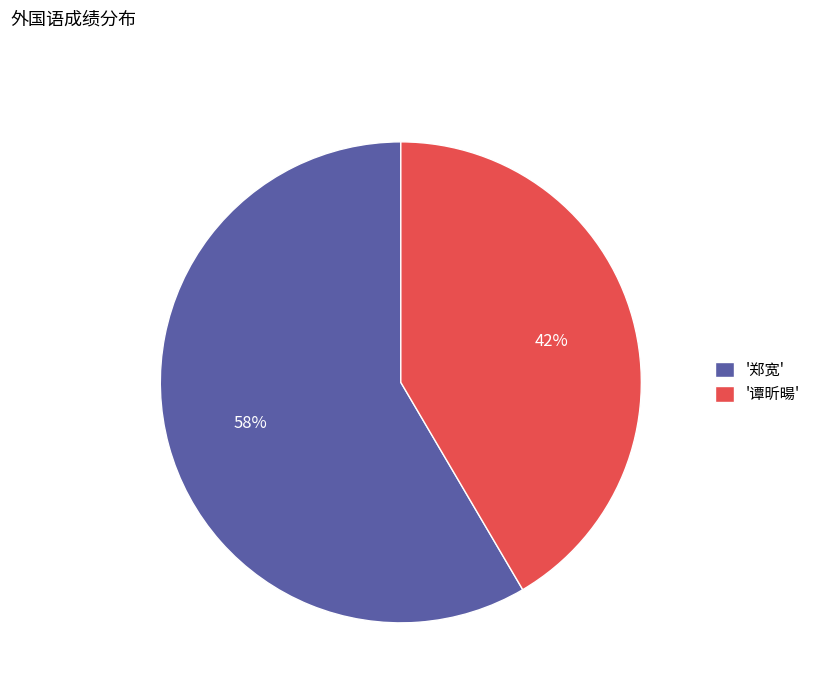

Which category has the smallest portion of the pie?

'谭昕暘'